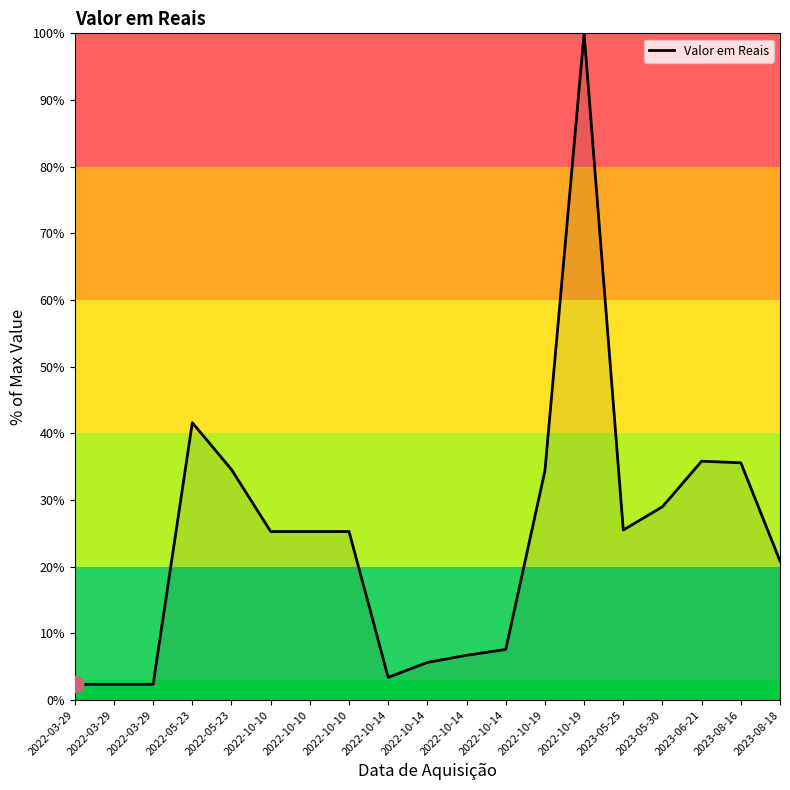

Is this an area chart (filled region under the line)?

Yes